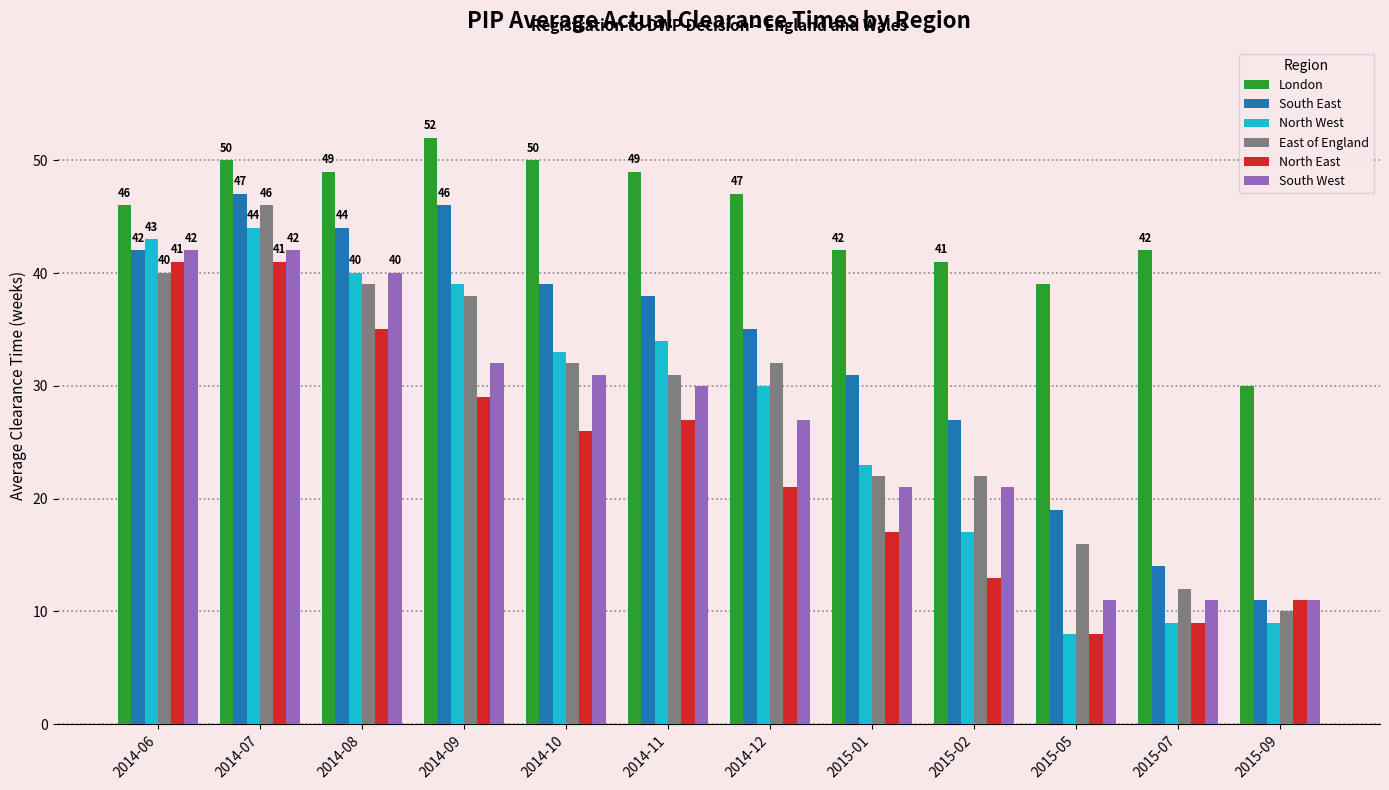

What is the difference between the highest and lowest values at 2014-07?

9